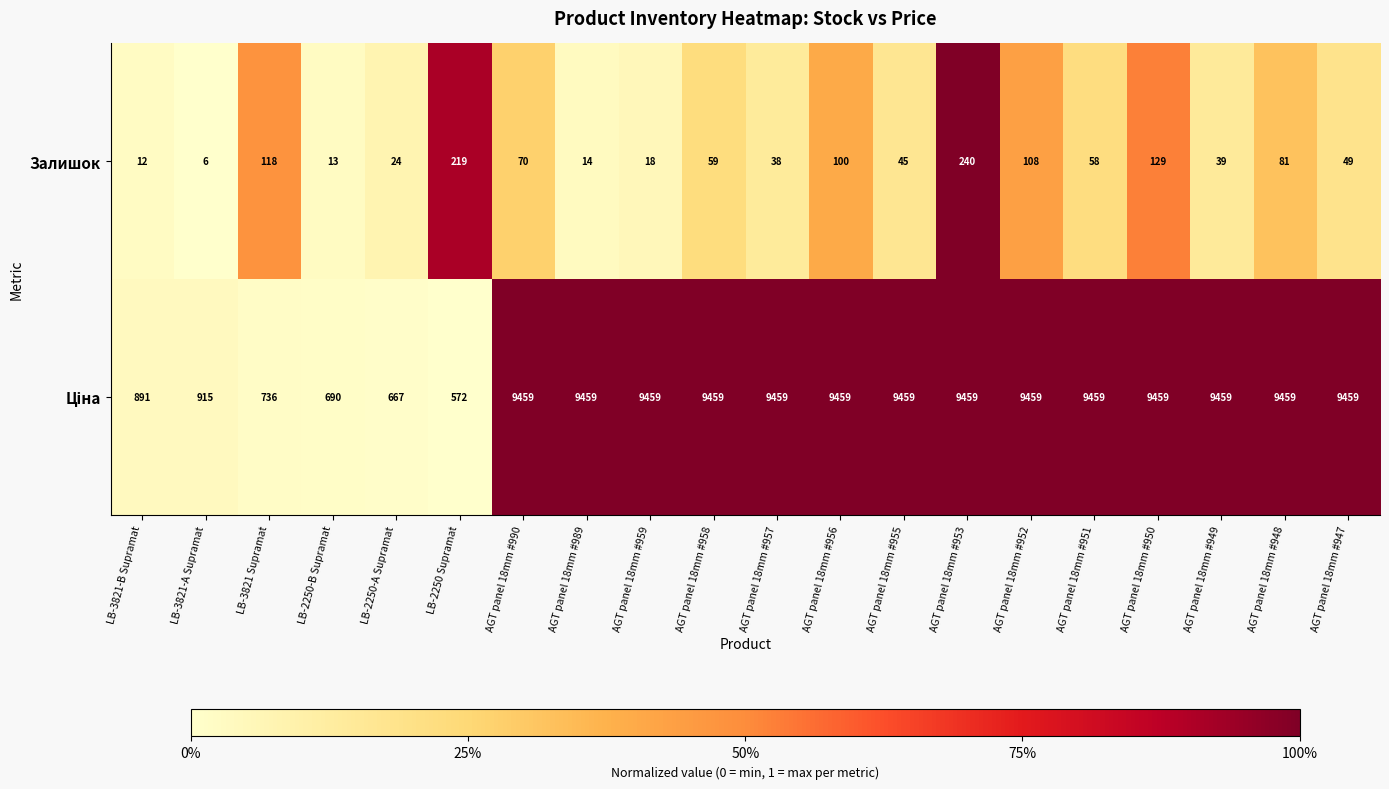

At which category is the sum across all series the highest?

AGT panel 18mm #953